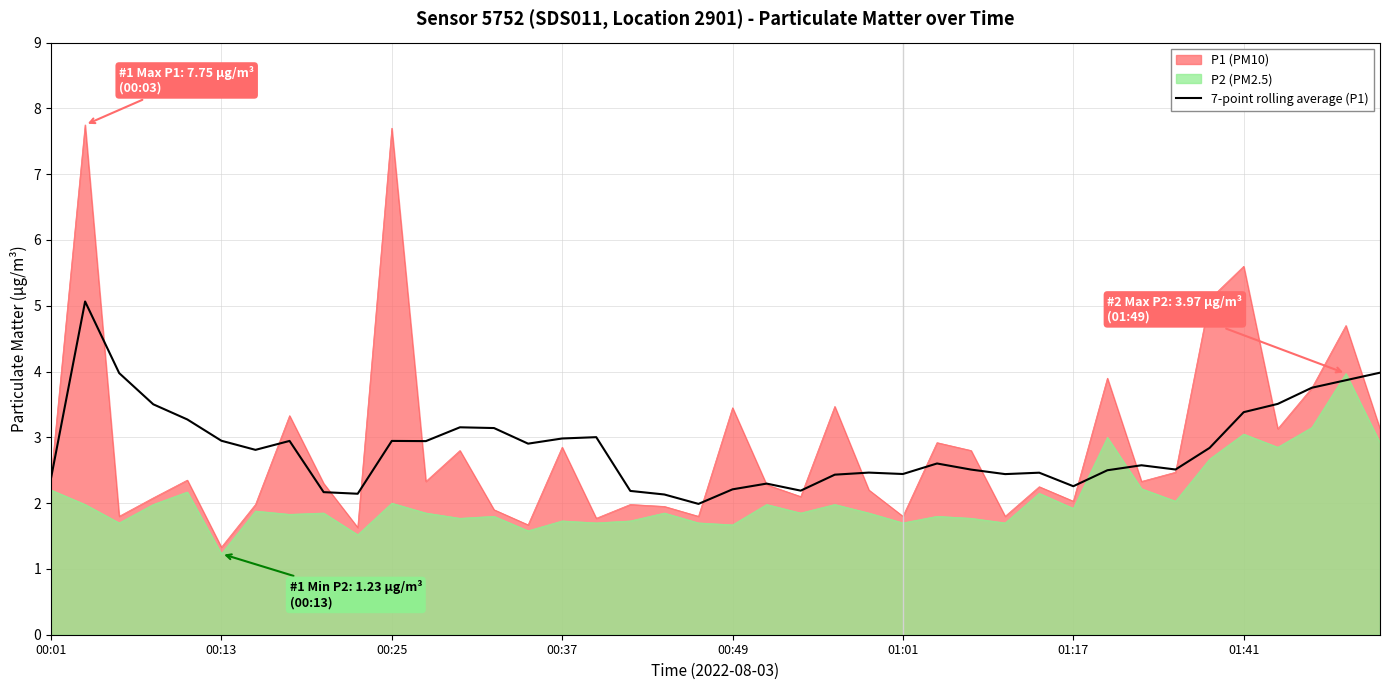

What is the value of the 20th point from the left?

2.0